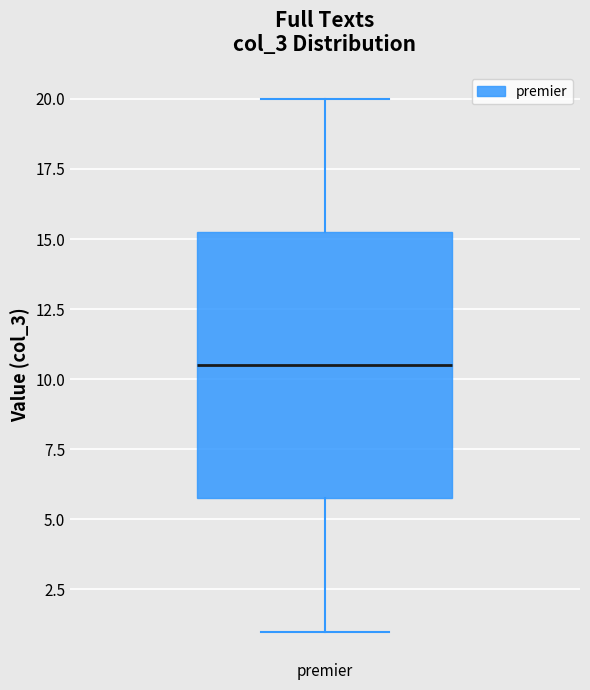

Transcribe this box plot: give where the median line is, the range the box spans, and where the two whiskers end, as read against the y-axis. The values are not printed on the chart, so give them approximately, as read against the axis.

median 10.5, box 6.0 to 15.5, whiskers 1.0 to 20.0